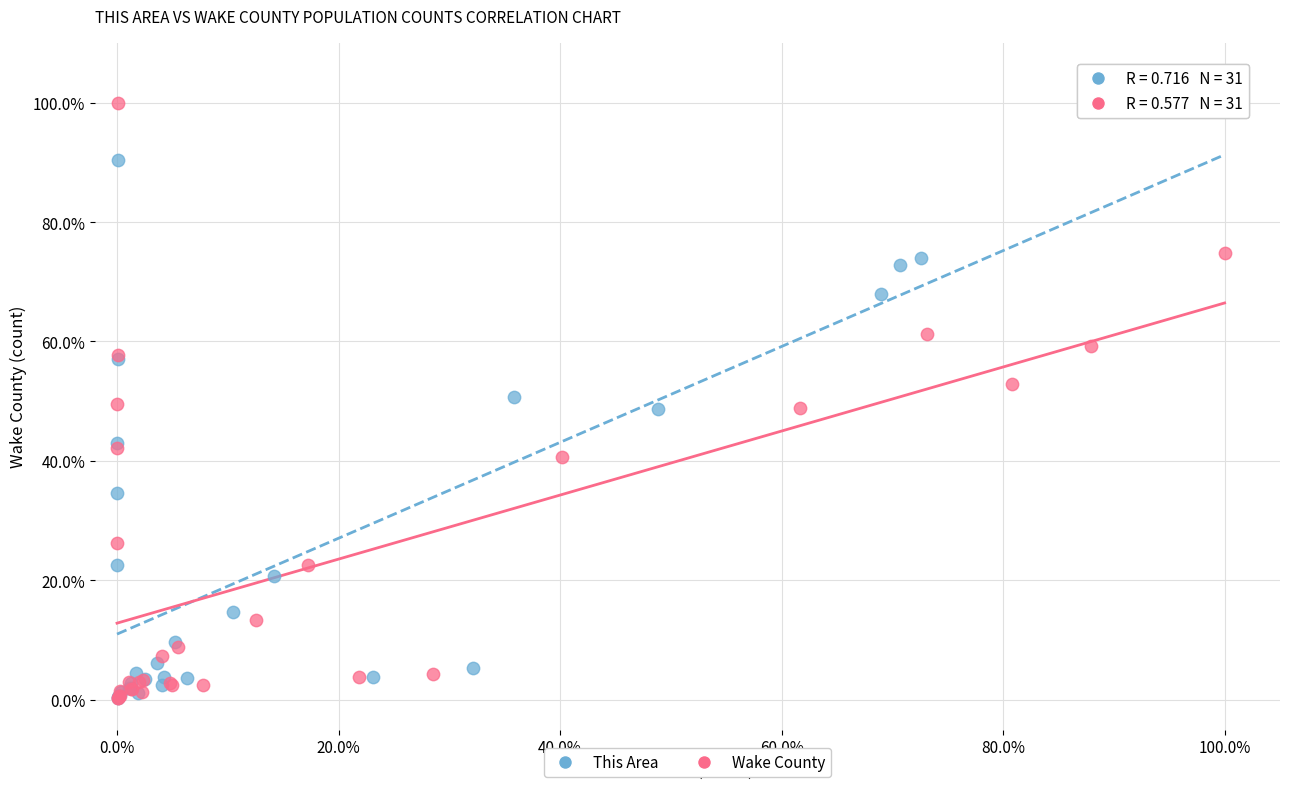

What are all the series names shown in the legend?

This Area, Wake County